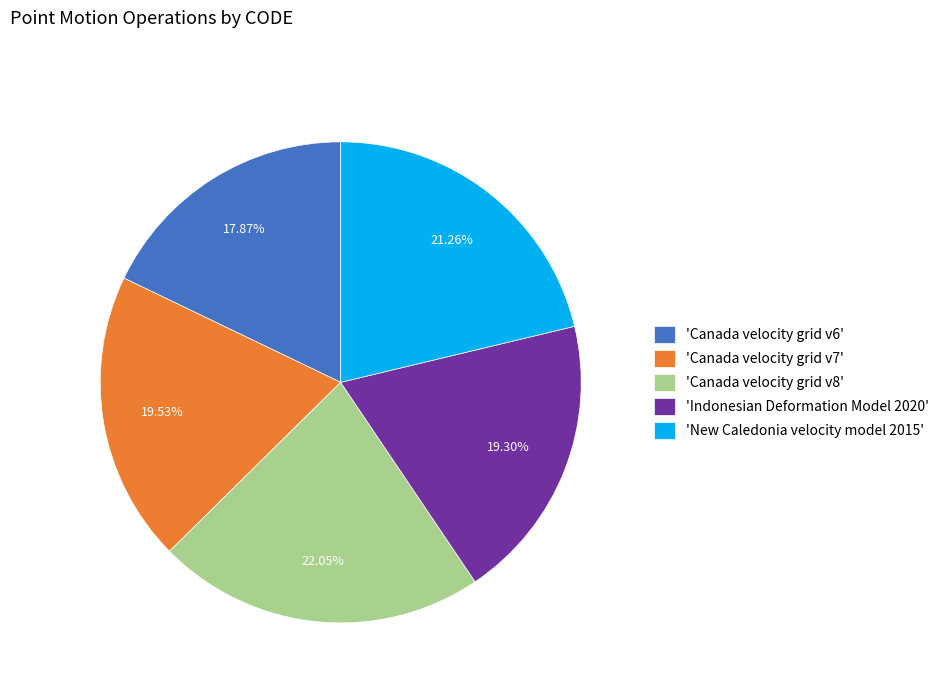

Count the number of slices in the pie.

5